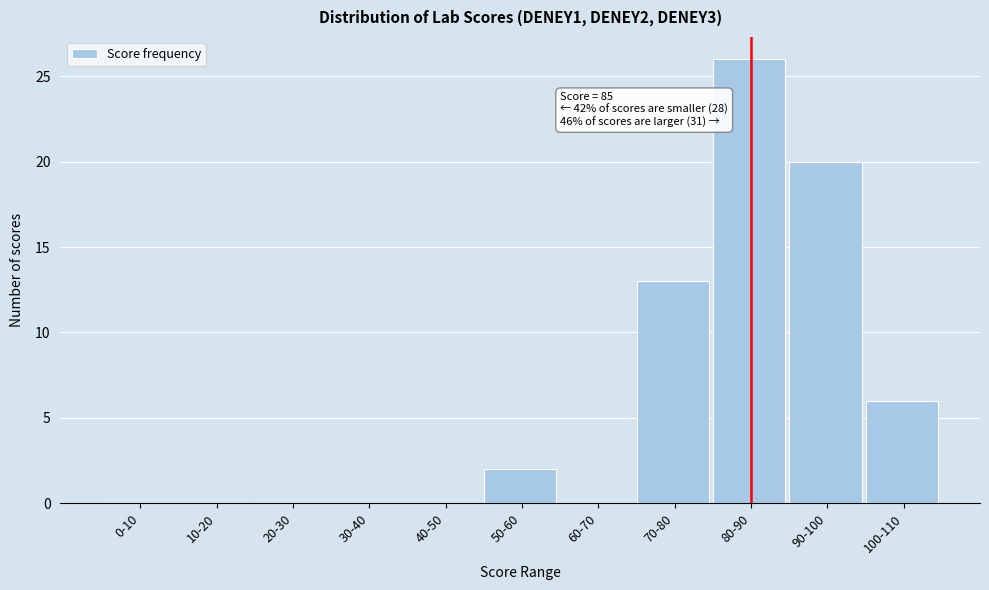

Reading left to right, extract all data points from this chart.

0-10=0	10-20=0	20-30=0	30-40=0	40-50=0	50-60=2	60-70=0	70-80=13	80-90=26	90-100=20	100-110=6